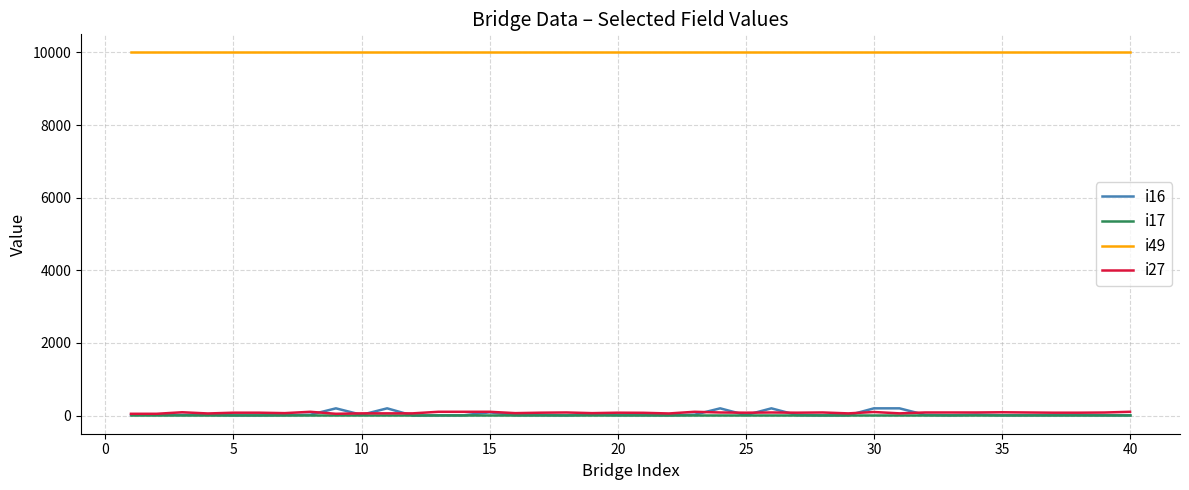

True or false: i27 and i49 intersect in this chart.

False